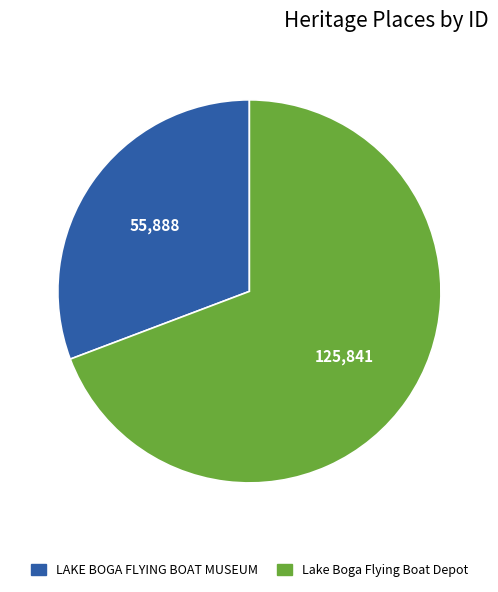

Is LAKE BOGA FLYING BOAT MUSEUM the majority of the pie?

No